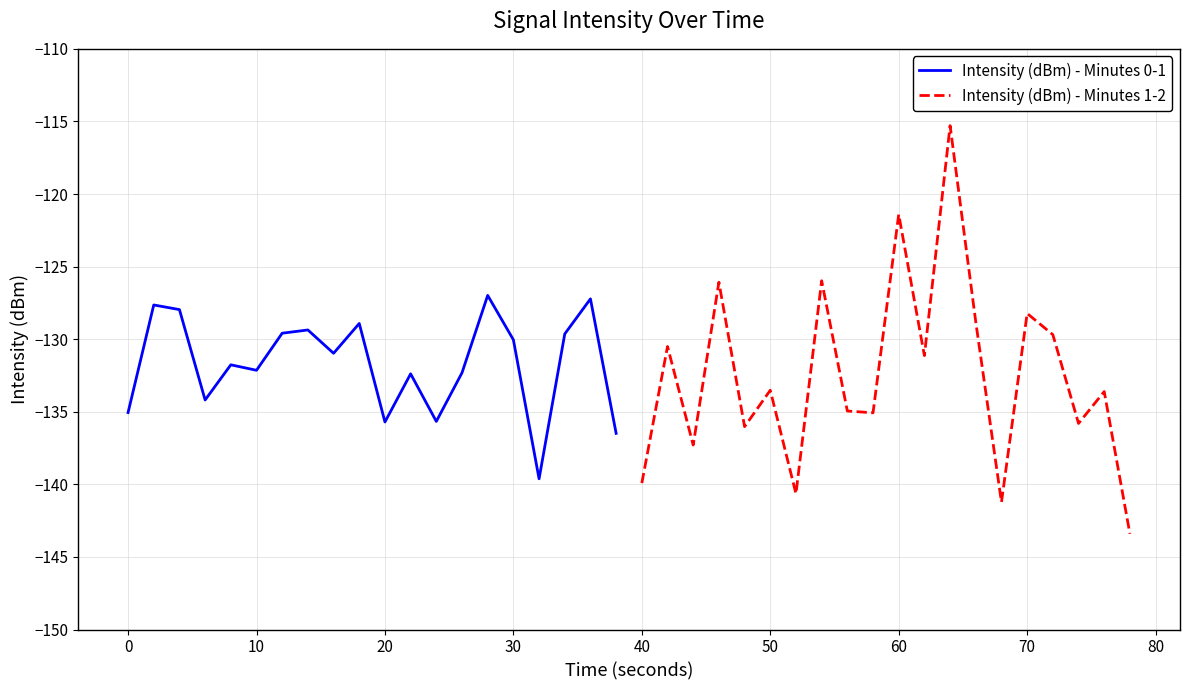

The value of Intensity (dBm) - Minutes 0-1 at 20 is -135.7. True or false?

True